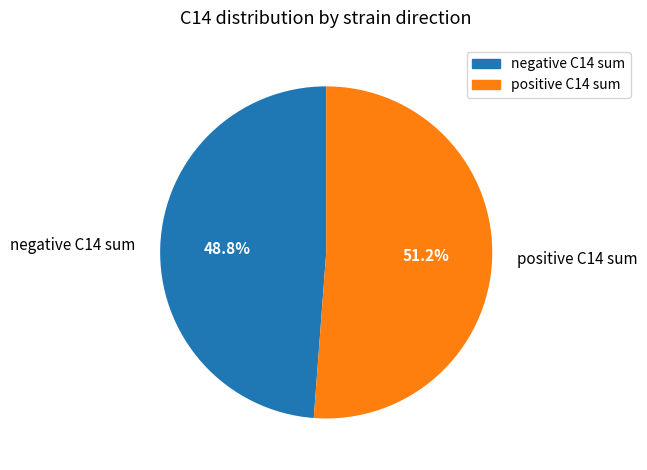

Which has a higher value, positive C14 sum or negative C14 sum?

positive C14 sum